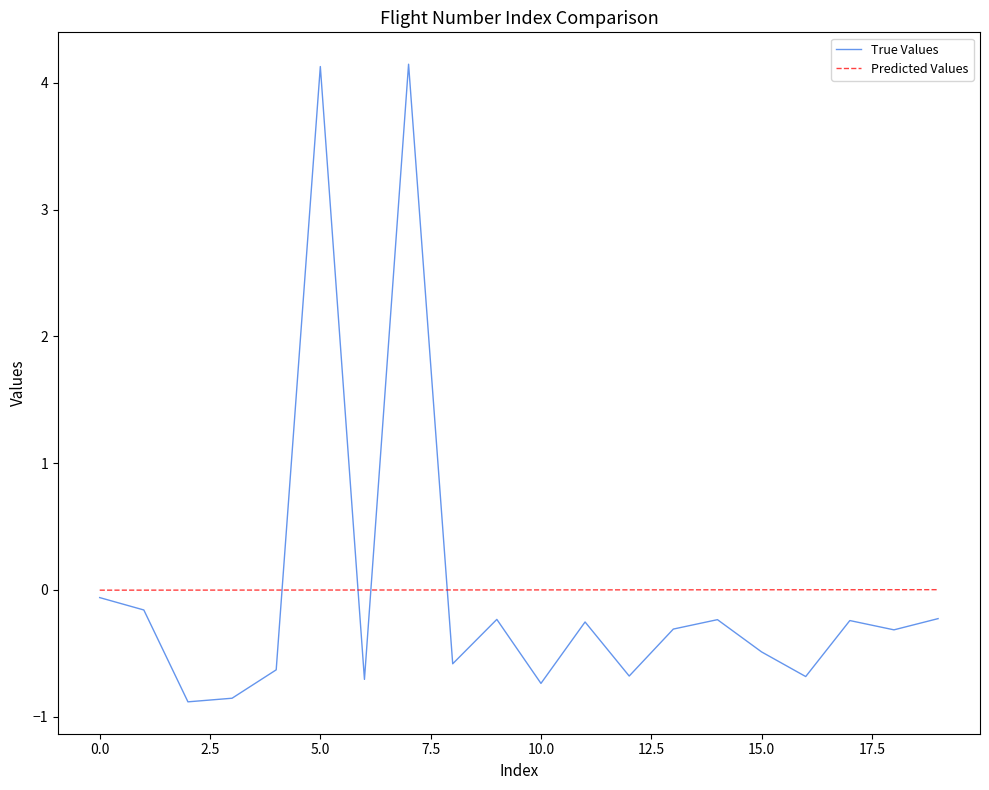

True or false: Predicted Values and True Values cross at least once.

True